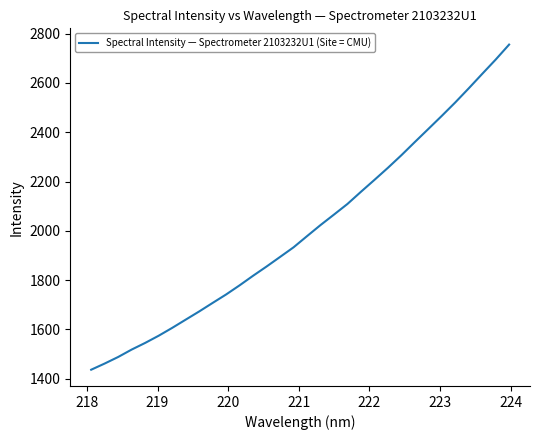

What is the greatest value displayed?

2755.3